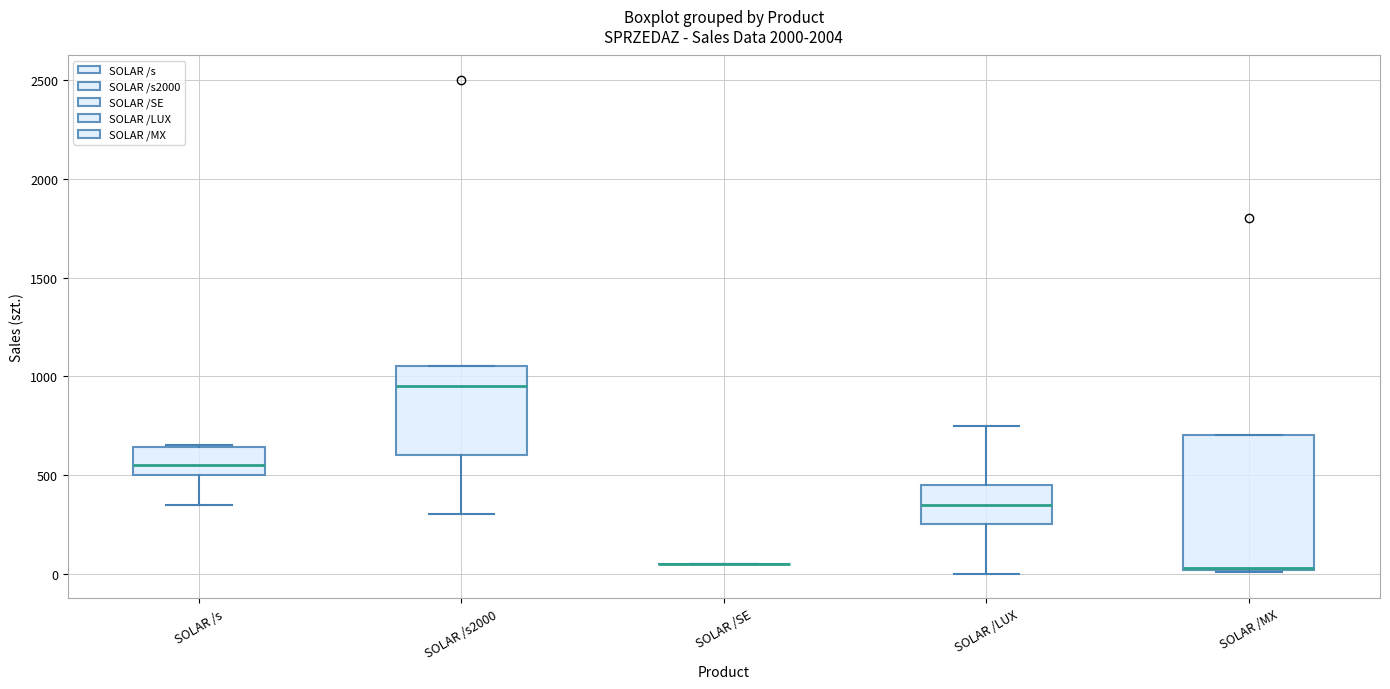

Reading left to right, read every box against the y-axis: the position of its median line, the range the box covers, and the ends of its whiskers. The values are not printed on the chart, so give them approximately, as read against the axis.

SOLAR /s: median 550, box 500 to 650, whiskers 350 to 650
SOLAR /s2000: median 950, box 600 to 1050, whiskers 300 to 1050
SOLAR /SE: box collapsed to a line at 50, whiskers 50 to 50
SOLAR /LUX: median 350, box 250 to 450, whiskers 0 to 750
SOLAR /MX: median 50 (drawn on the box's lower edge), box 0 to 700, whiskers 0 to 700